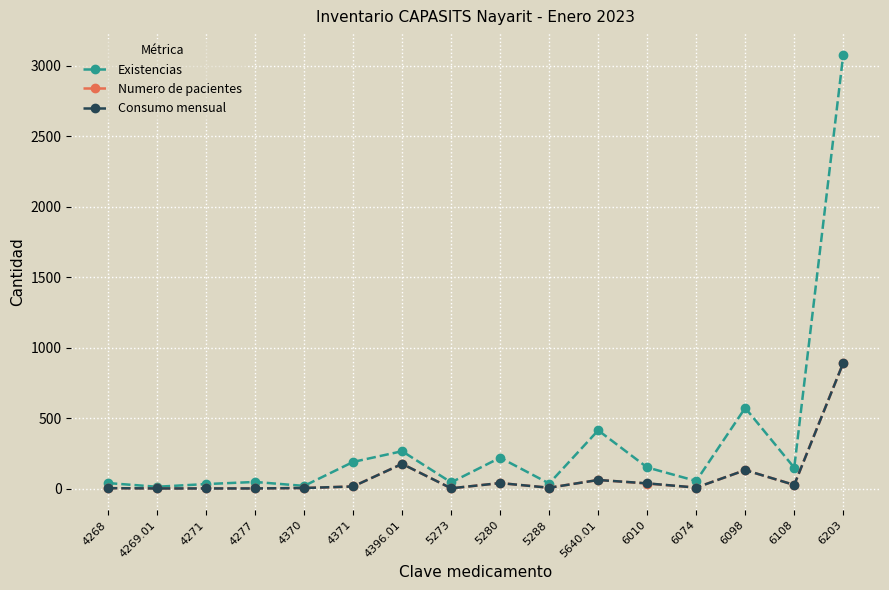

What is the greatest value displayed?

3076